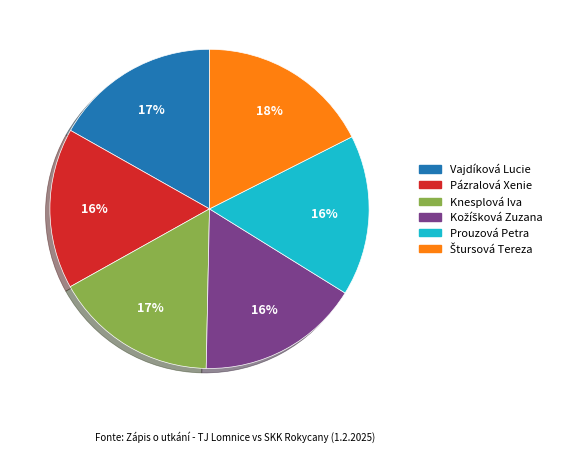

Does Pázralová Xenie account for over 50% of the chart?

No